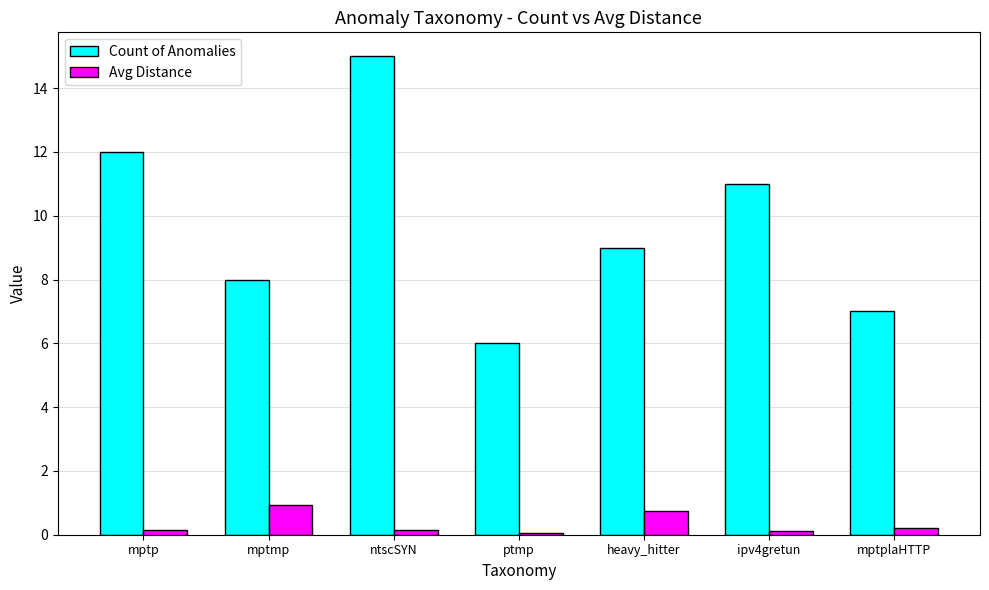

How many groups of bars are there?

7